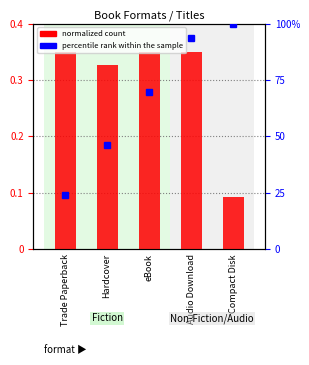

Which category has the lowest value across all series?

Compact Disk